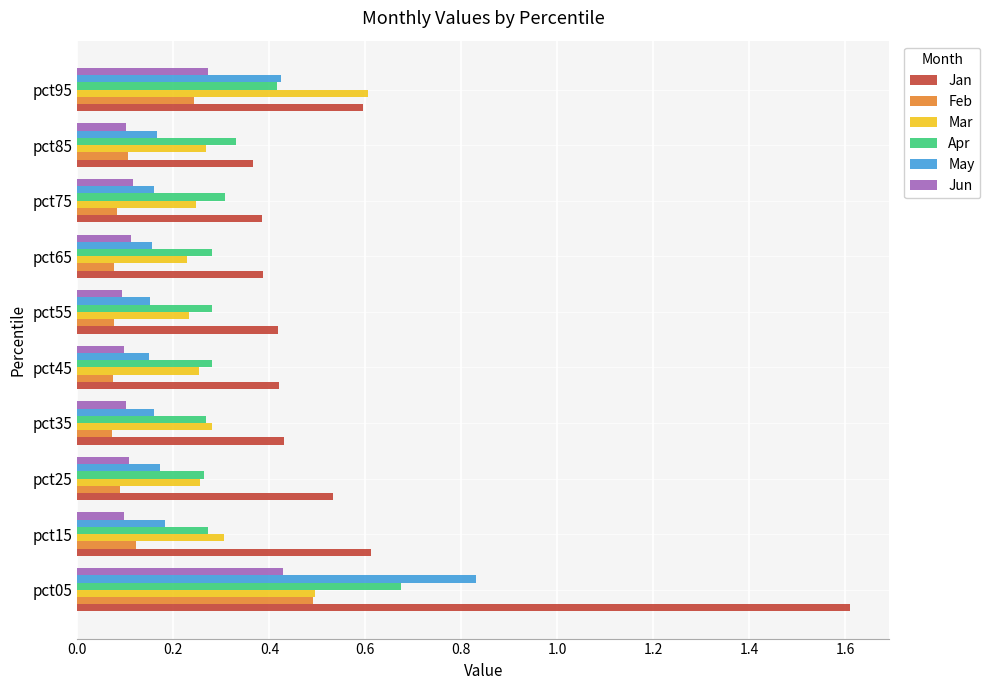

What is the sum of all Jun values?

1.5